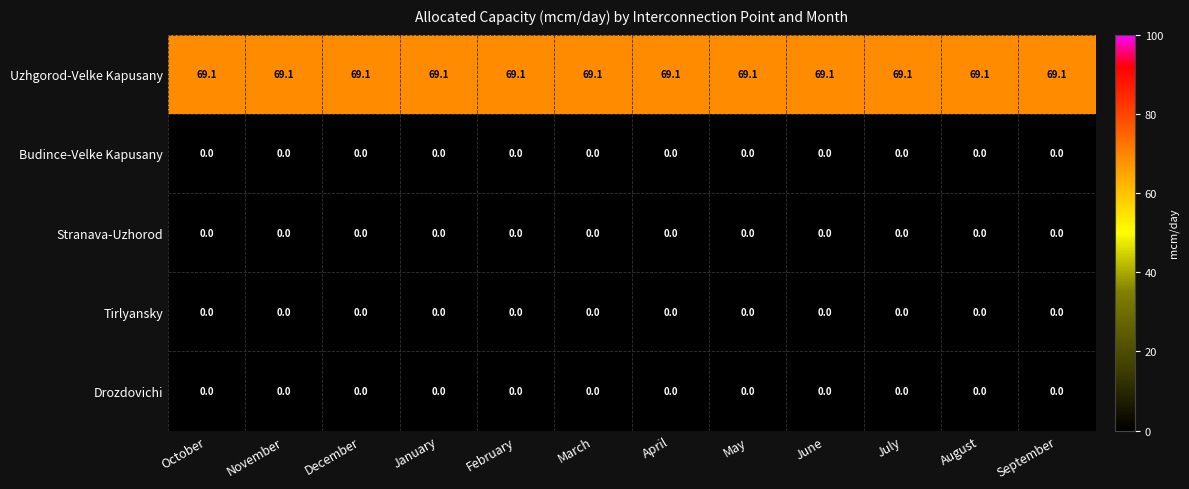

What is the spread (max minus min) of values at January?

69.1